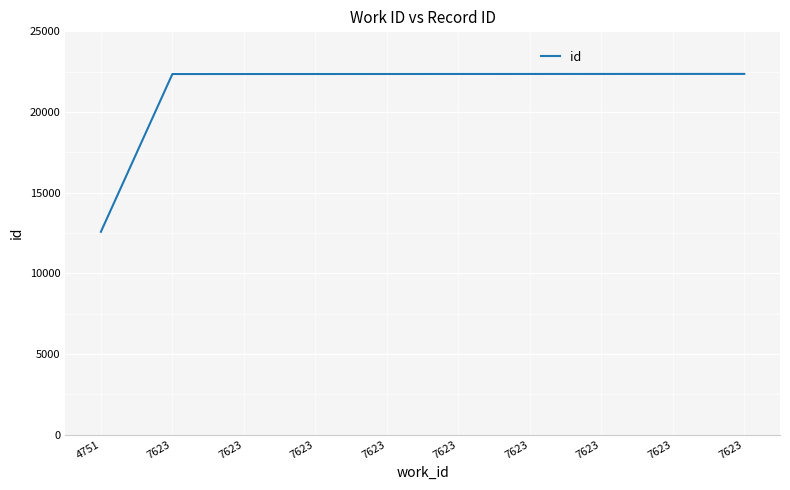

What is the difference between the values at 7623 and 7623?

7